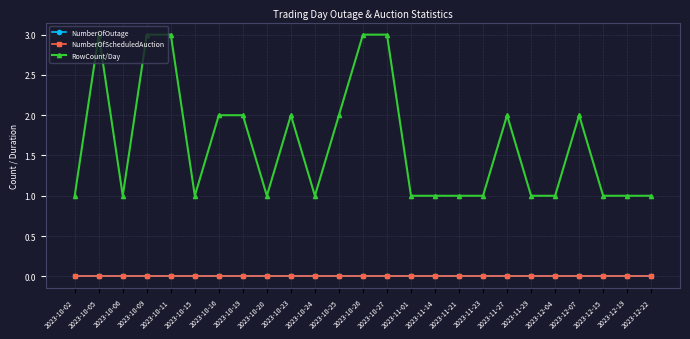

List the labels in order of RowCount/Day value, largest first.

2023-10-05, 2023-10-09, 2023-10-11, 2023-10-26, 2023-10-27, 2023-10-16, 2023-10-19, 2023-10-23, 2023-10-25, 2023-11-27, 2023-12-07, 2023-10-02, 2023-10-06, 2023-10-15, 2023-10-20, 2023-10-24, 2023-11-01, 2023-11-14, 2023-11-21, 2023-11-23, 2023-11-29, 2023-12-04, 2023-12-15, 2023-12-19, 2023-12-22